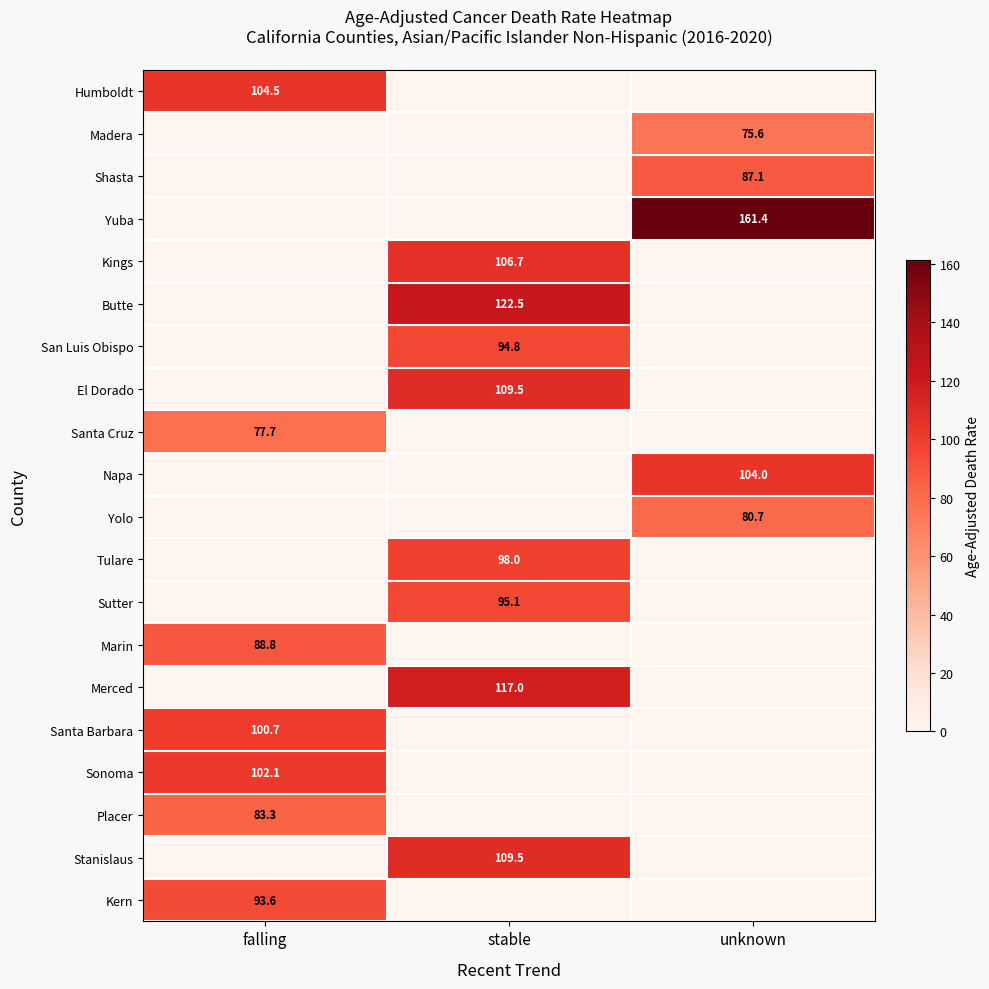

The value of El Dorado at stable is 109.5. True or false?

True